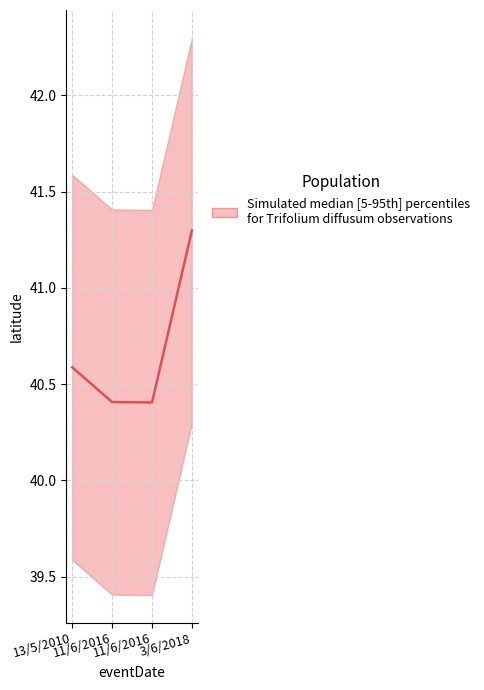

Does the chart display data point markers on the line(s)?

No